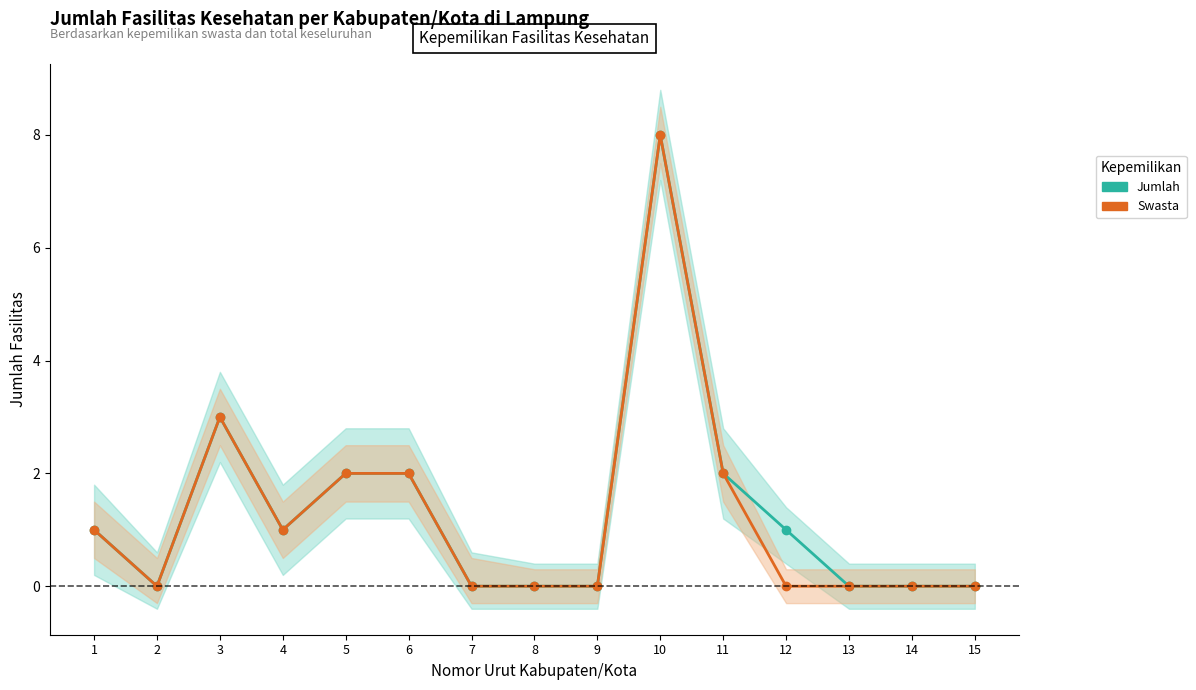

What is the sum of the Jumlah values at 5 and 10?

10